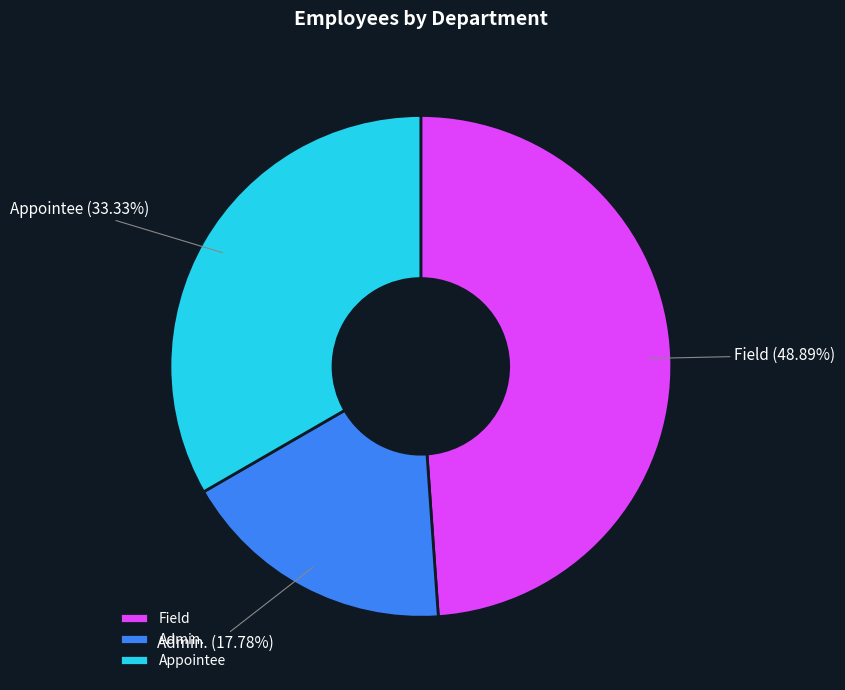

Does Field represent more than half of the total?

No